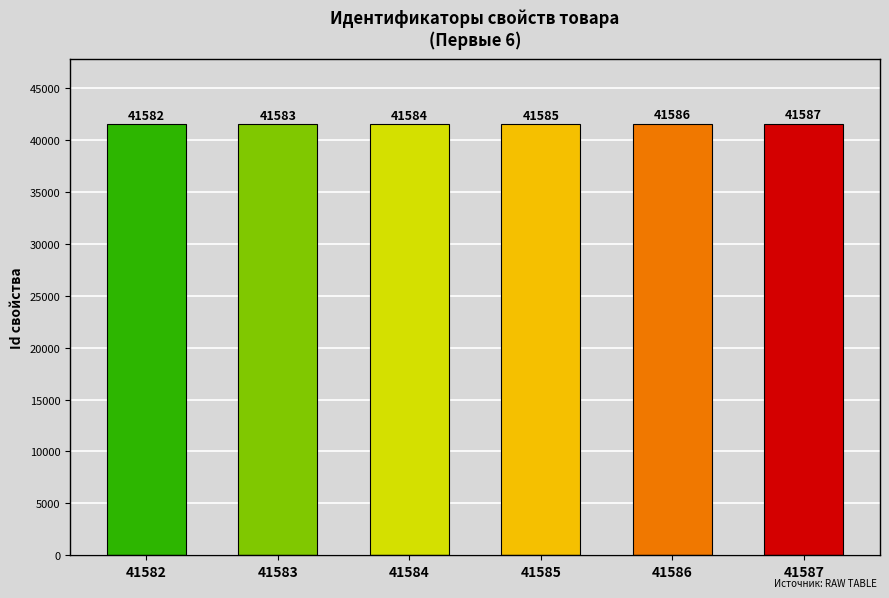

Reading right to left, transcribe all the data shown in this chart.

41587	41586	41585	41584	41583	41582